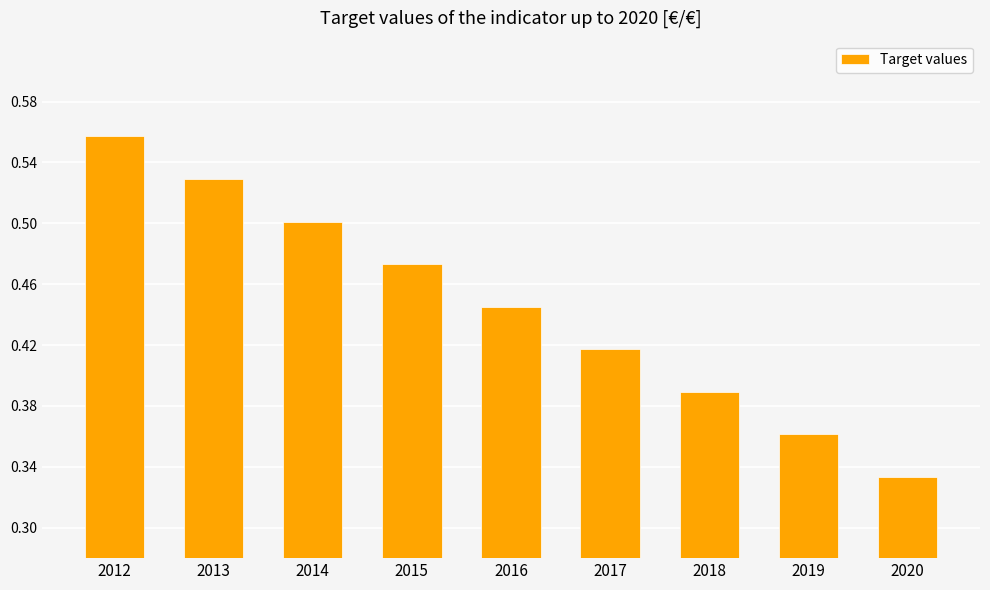

The chart shows a value of 0.2 at 2015. True or false?

False